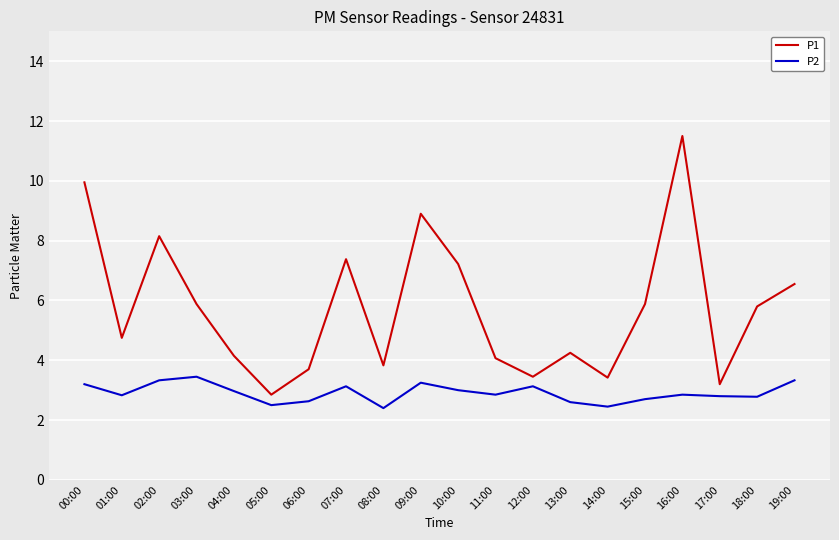

What is the spread (max minus min) of values at 15:00?

3.2